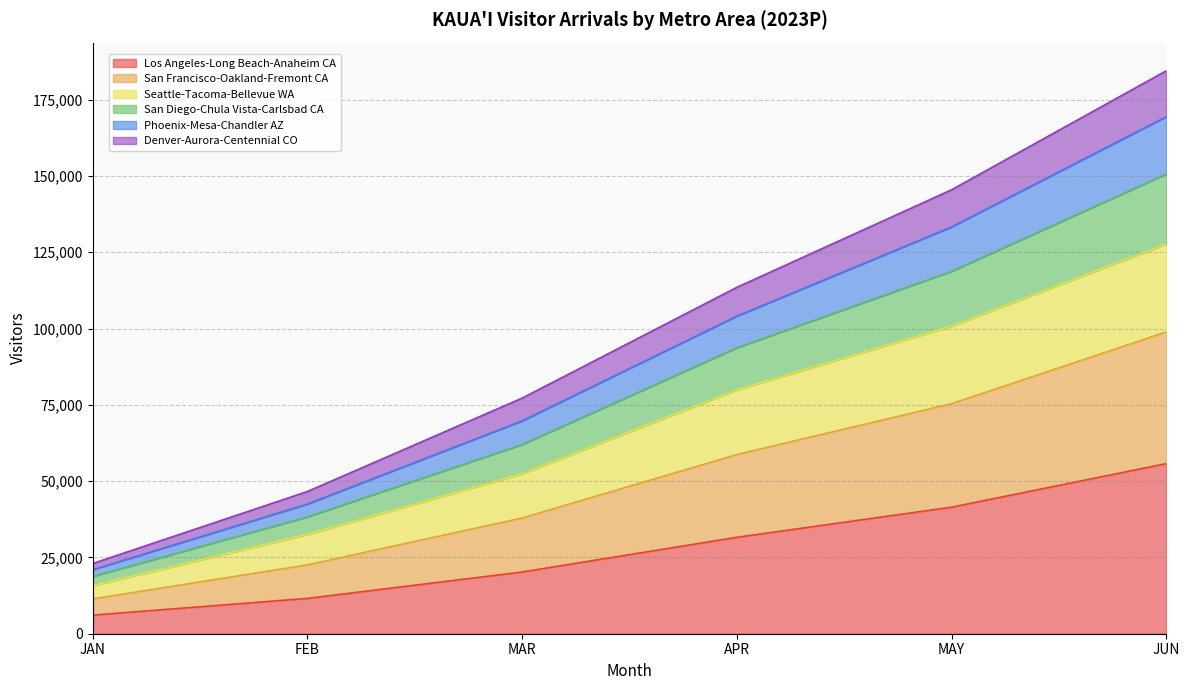

What are all the series names shown in the legend?

Los Angeles-Long Beach-Anaheim CA, San Francisco-Oakland-Fremont CA, Seattle-Tacoma-Bellevue WA, San Diego-Chula Vista-Carlsbad CA, Phoenix-Mesa-Chandler AZ, Denver-Aurora-Centennial CO